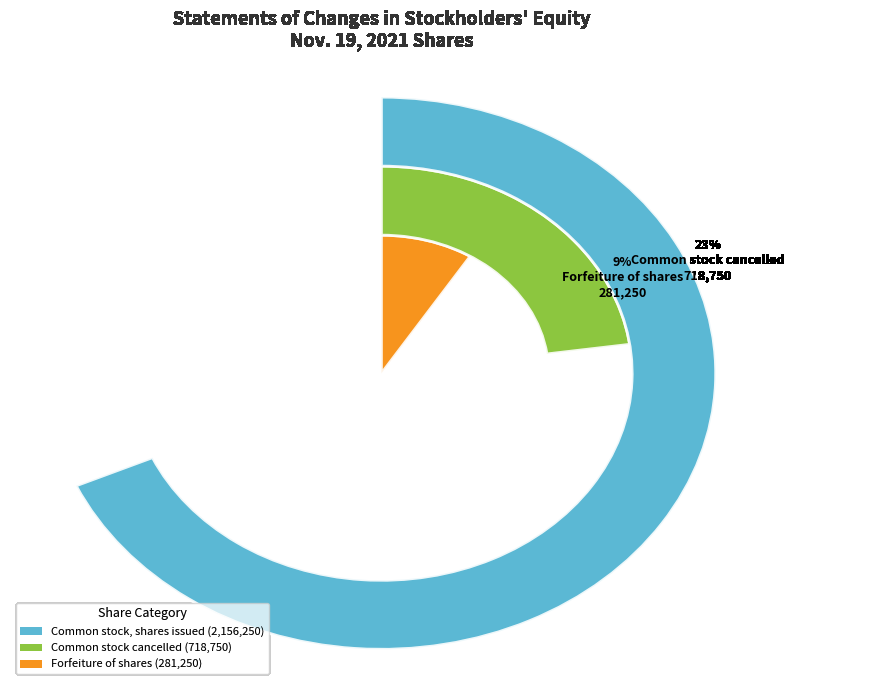

What is the majority slice?

Common stock, shares issued